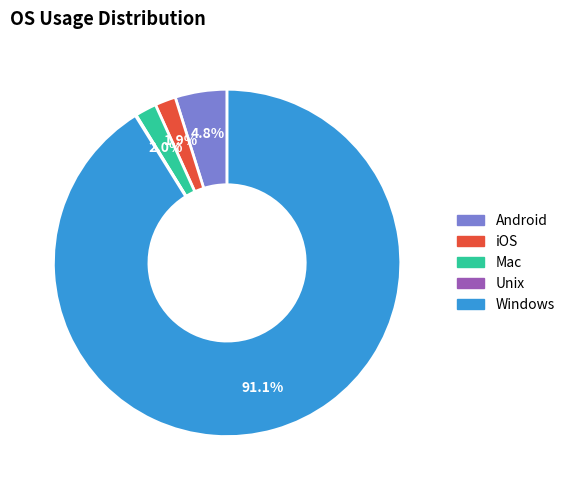

What percentage do Mac and Windows together represent?

93.2%